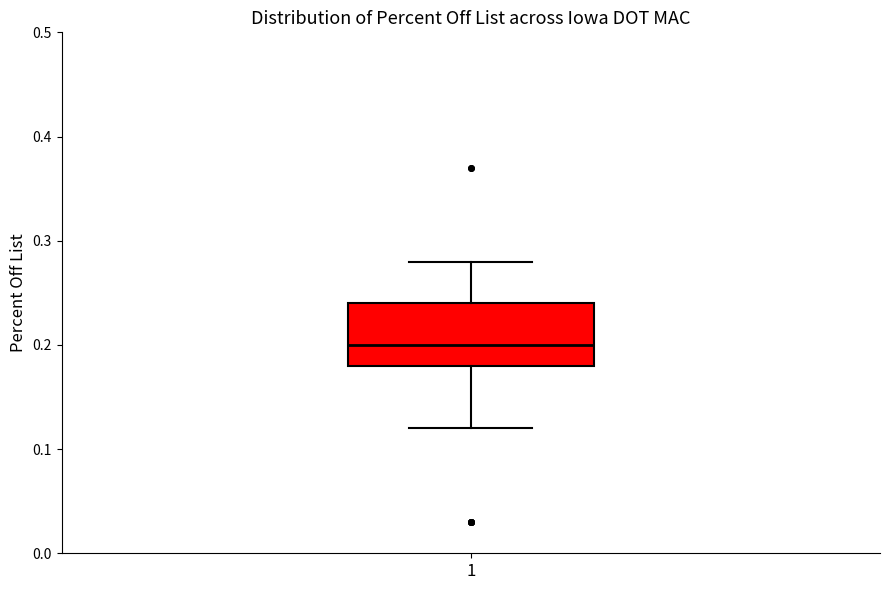

Transcribe this box plot: give where the median line is, the range the box spans, and where the two whiskers end, as read against the y-axis. The values are not printed on the chart, so give them approximately, as read against the axis.

median 0.20, box 0.18 to 0.24, whiskers 0.12 to 0.28